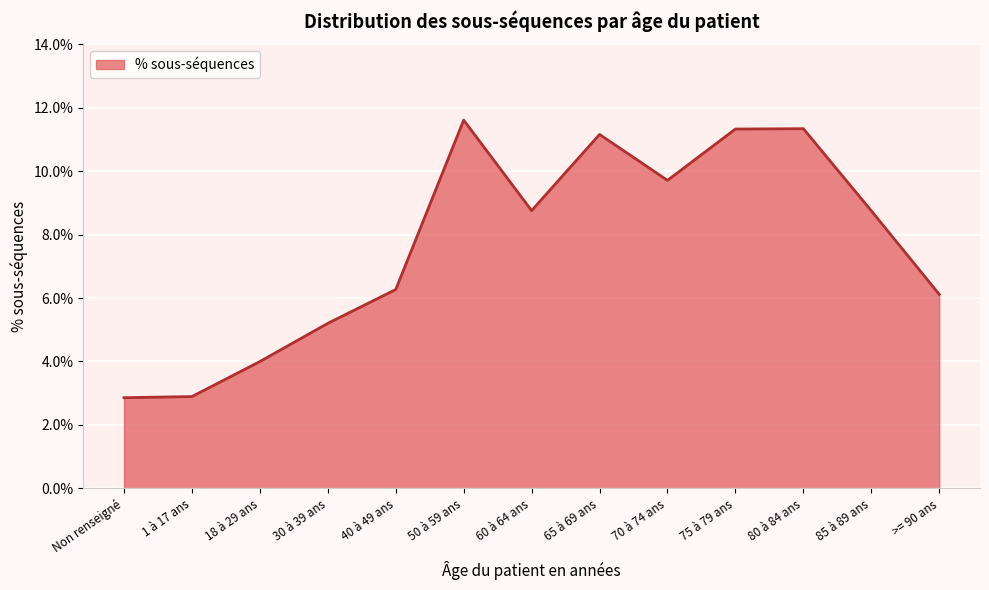

Is this an area chart (filled region under the line)?

Yes